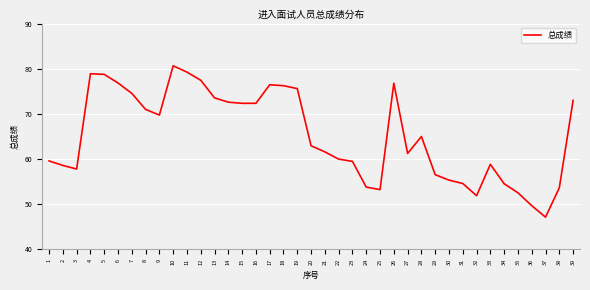

Does the chart have visible grid lines?

Yes